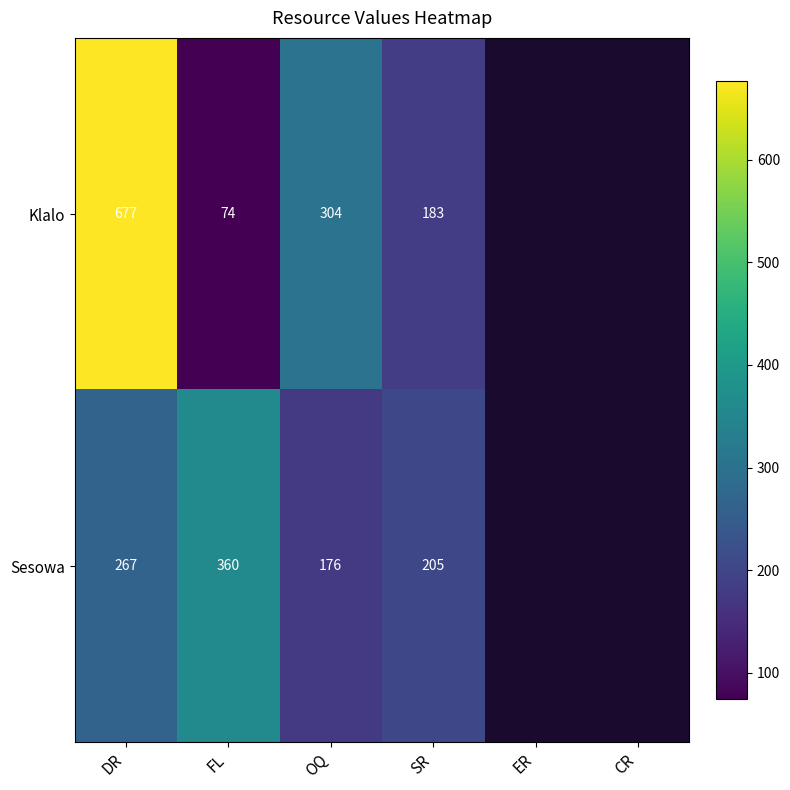

At OQ, list the series in order from smallest to largest.

Sesowa, Klalo